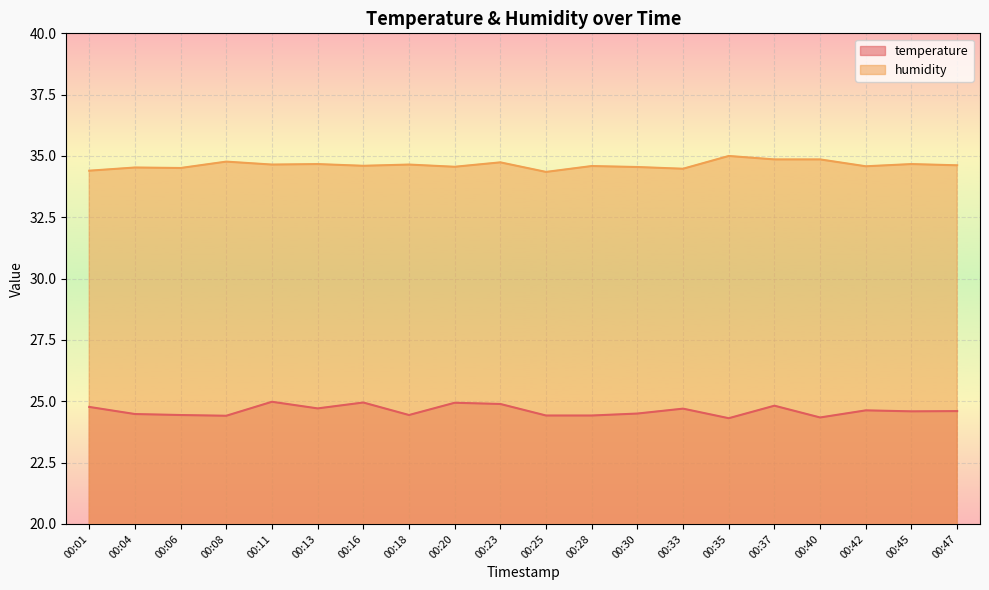

Reading left to right, transcribe all the data shown in this chart.

temperature: 00:01=24.8	00:04=24.5	00:06=24.4	00:08=24.4	00:11=25.0	00:13=24.7	00:16=24.9	00:18=24.4	00:20=24.9	00:23=24.9	00:25=24.4	00:28=24.4	00:30=24.5	00:33=24.7	00:35=24.3	00:37=24.8	00:40=24.3	00:42=24.6	00:45=24.6	00:47=24.6
humidity: 00:01=34.4	00:04=34.5	00:06=34.5	00:08=34.8	00:11=34.6	00:13=34.7	00:16=34.6	00:18=34.6	00:20=34.6	00:23=34.7	00:25=34.4	00:28=34.6	00:30=34.5	00:33=34.5	00:35=35.0	00:37=34.9	00:40=34.9	00:42=34.6	00:45=34.7	00:47=34.6